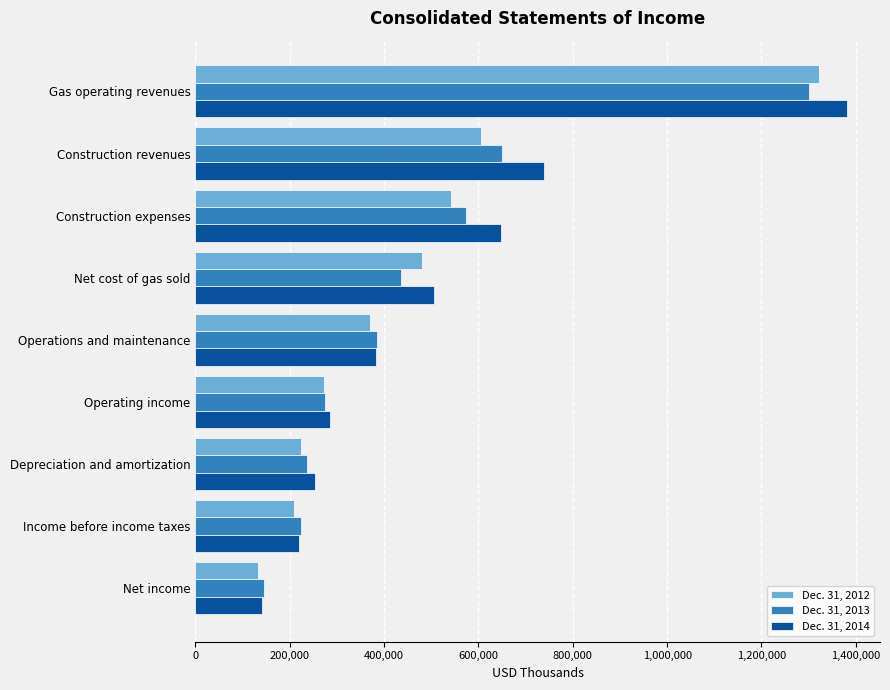

The Dec. 31, 2014 series shows 556831 at Operations and maintenance. True or false?

False